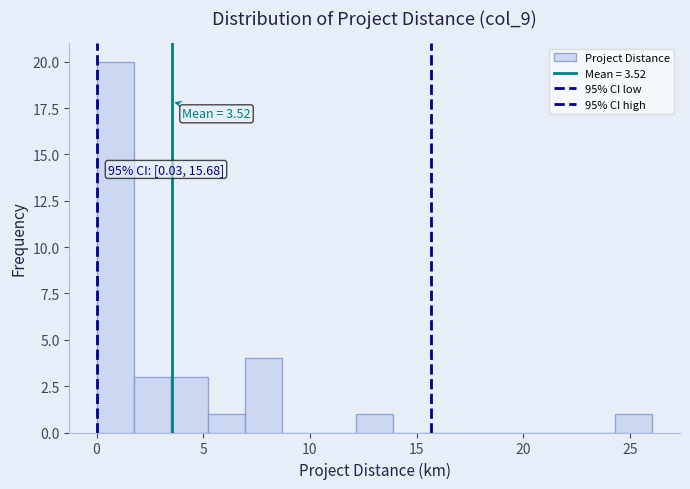

Around what value on the x-axis is the tallest bar? Give the approximate position of its centre, as read against the axis.

1.0